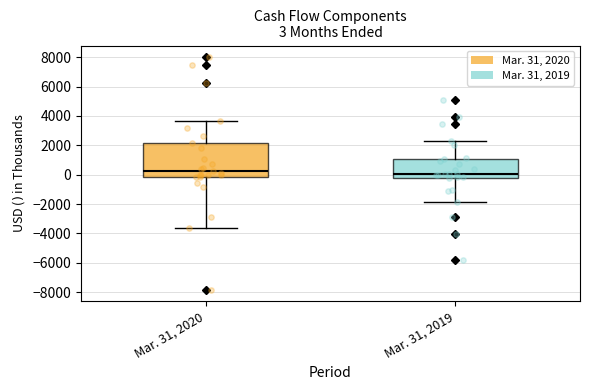

Which box is the tallest, from its lower edge to its upper edge?

Mar. 31, 2020